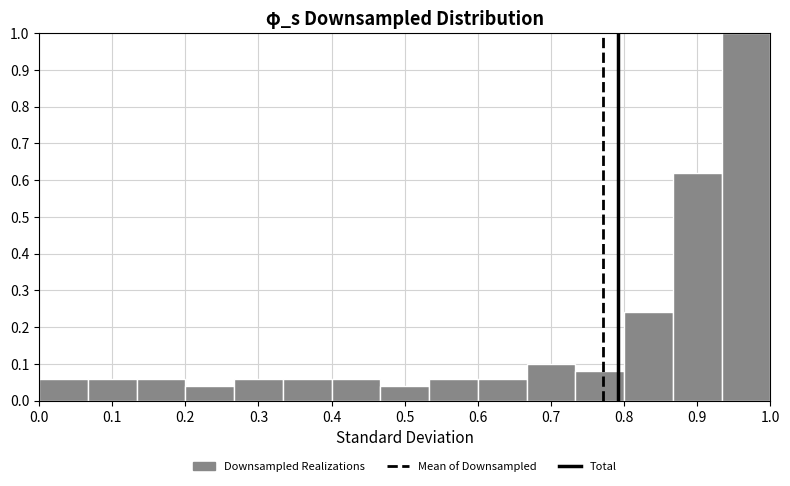

Which range on the x-axis has the tallest bar?

0.93 to 1.00